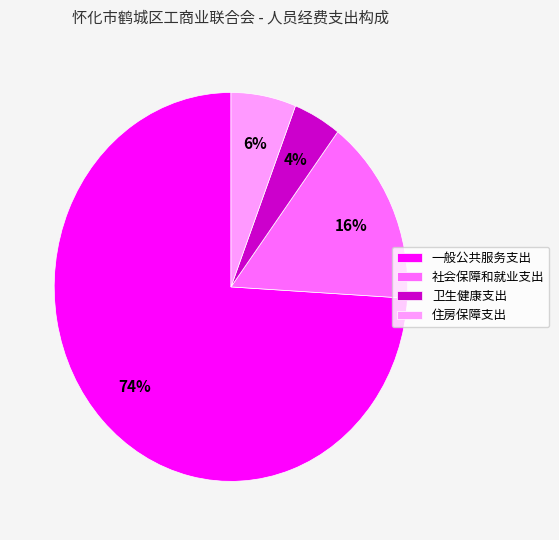

What is the largest slice in the pie chart?

一般公共服务支出